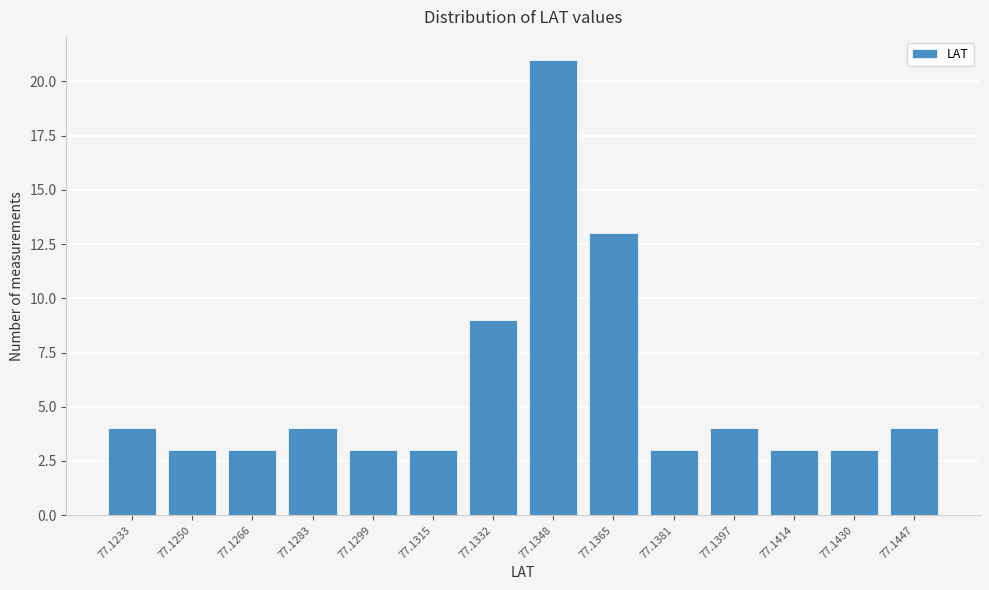

Reading right to left, what are all the values shown in this chart?

77.1447=4	77.1430=3	77.1414=3	77.1397=4	77.1381=3	77.1365=13	77.1348=21	77.1332=9	77.1315=3	77.1299=3	77.1283=4	77.1266=3	77.1250=3	77.1233=4